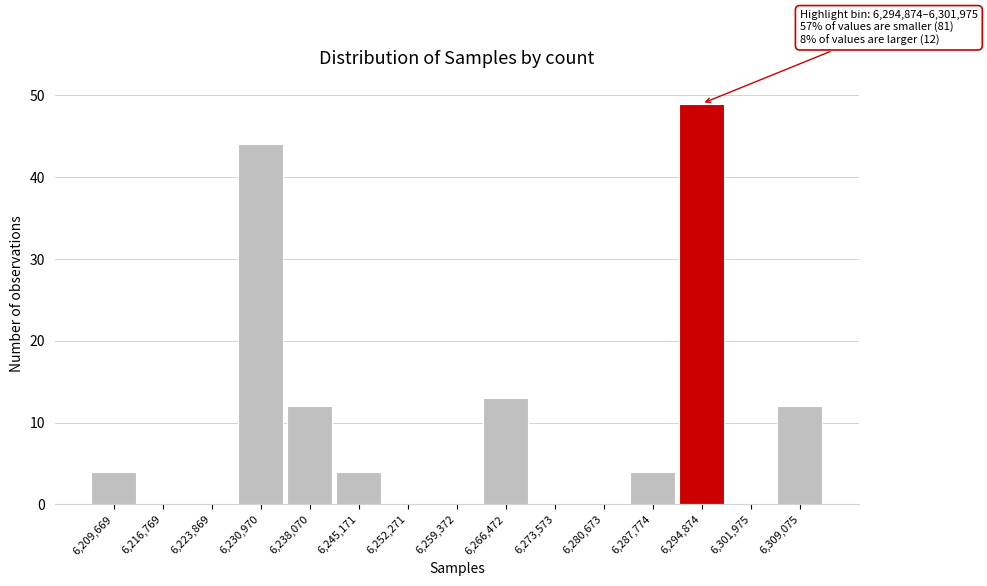

Reading left to right, list all the values displayed in this chart.

6,209,669=4	6,216,769=0	6,223,869=0	6,230,970=44	6,238,070=12	6,245,171=4	6,252,271=0	6,259,372=0	6,266,472=13	6,273,573=0	6,280,673=0	6,287,774=4	6,294,874=49	6,301,975=0	6,309,075=12